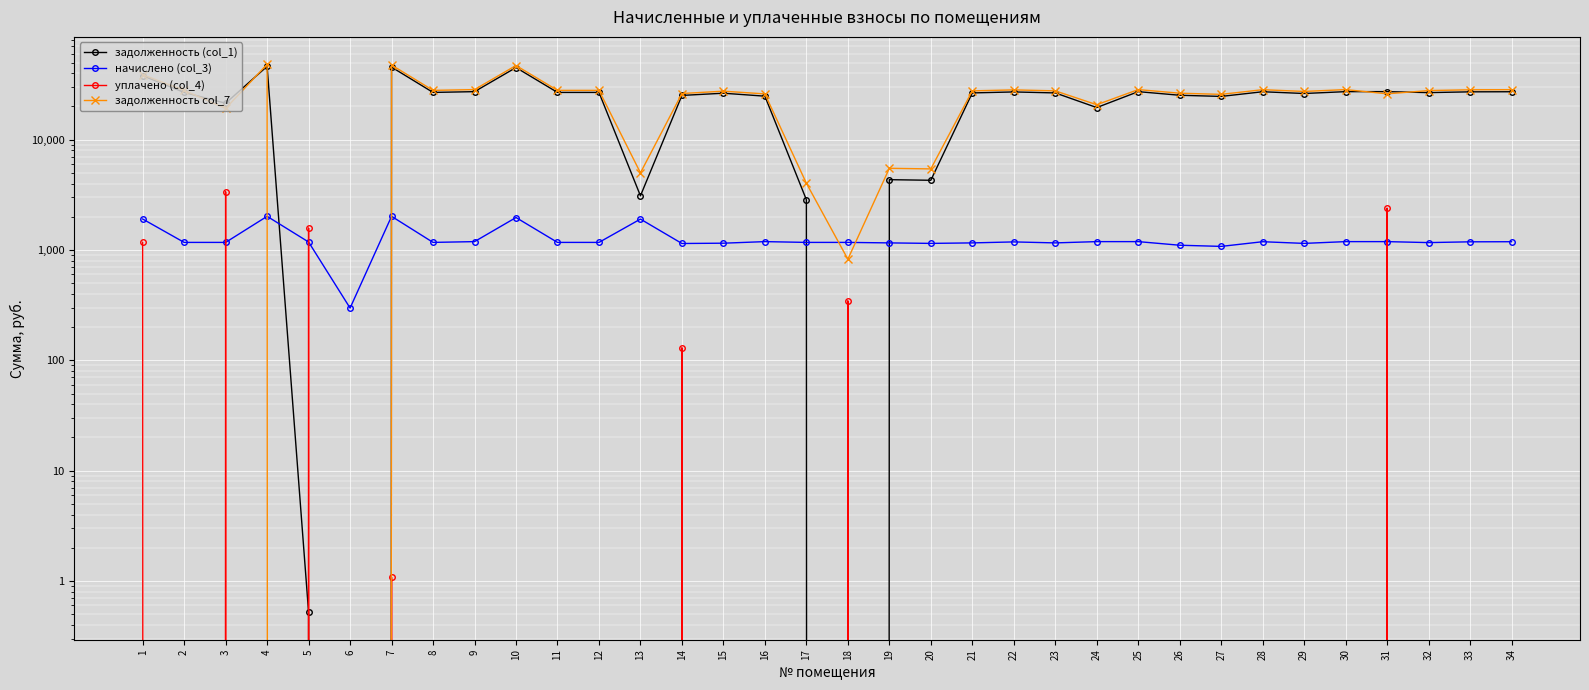

The value of задолженность (col_1) at 1 is 38004.4. True or false?

True